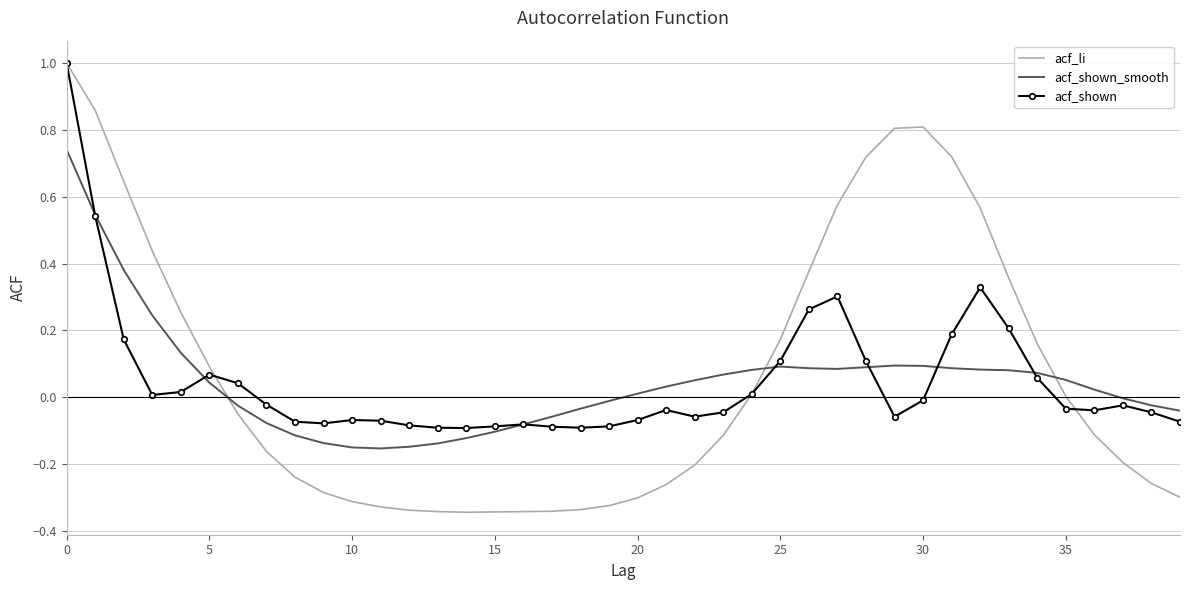

After their last crossing, which series has the higher values: acf_shown_smooth or acf_li?

acf_shown_smooth